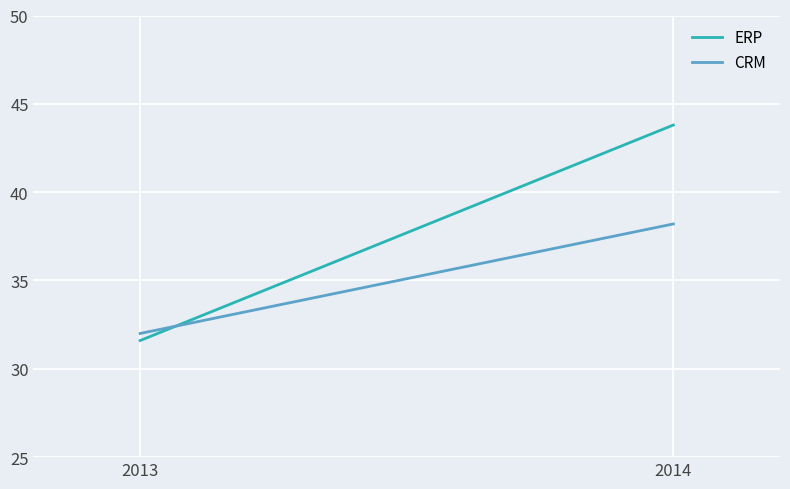

Which category has the lowest value across all series?

2013